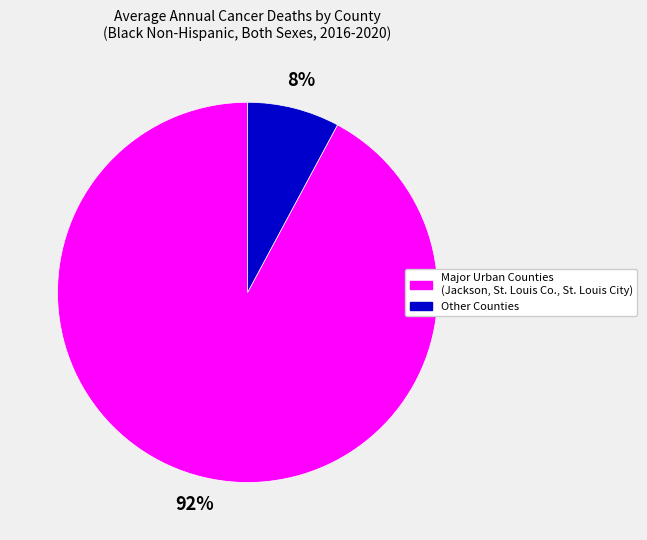

Do Major Urban Counties (Jackson, St. Louis Co., St. Louis City) and Other Counties together represent more than half of the pie?

Yes